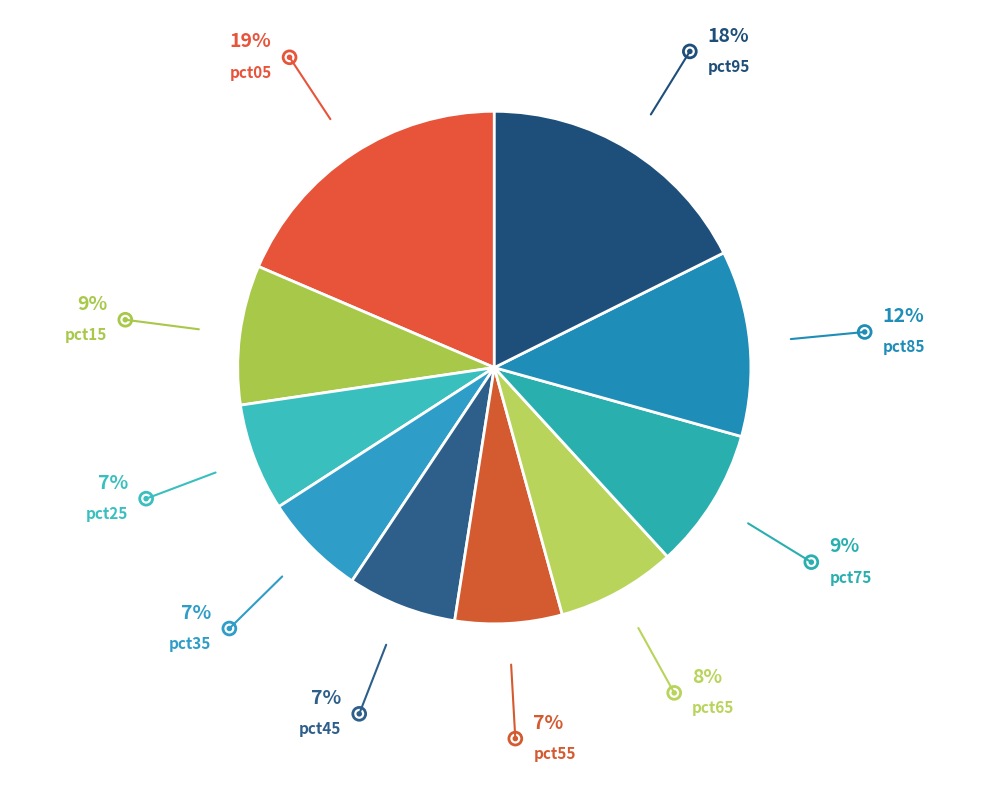

Does any single category account for the majority?

No